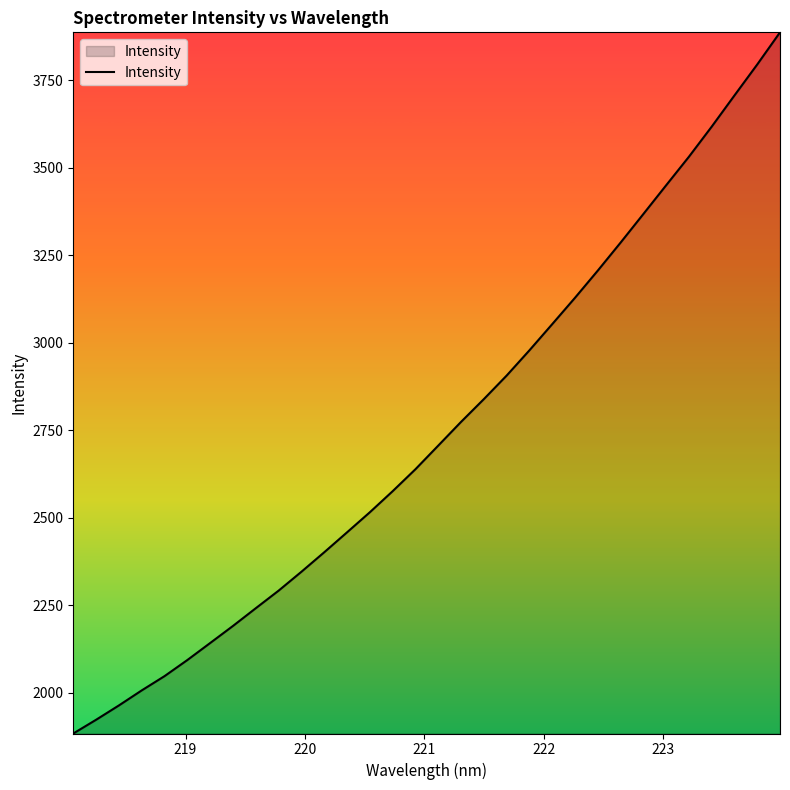

What is the difference between the maximum and minimum values?

2004.3